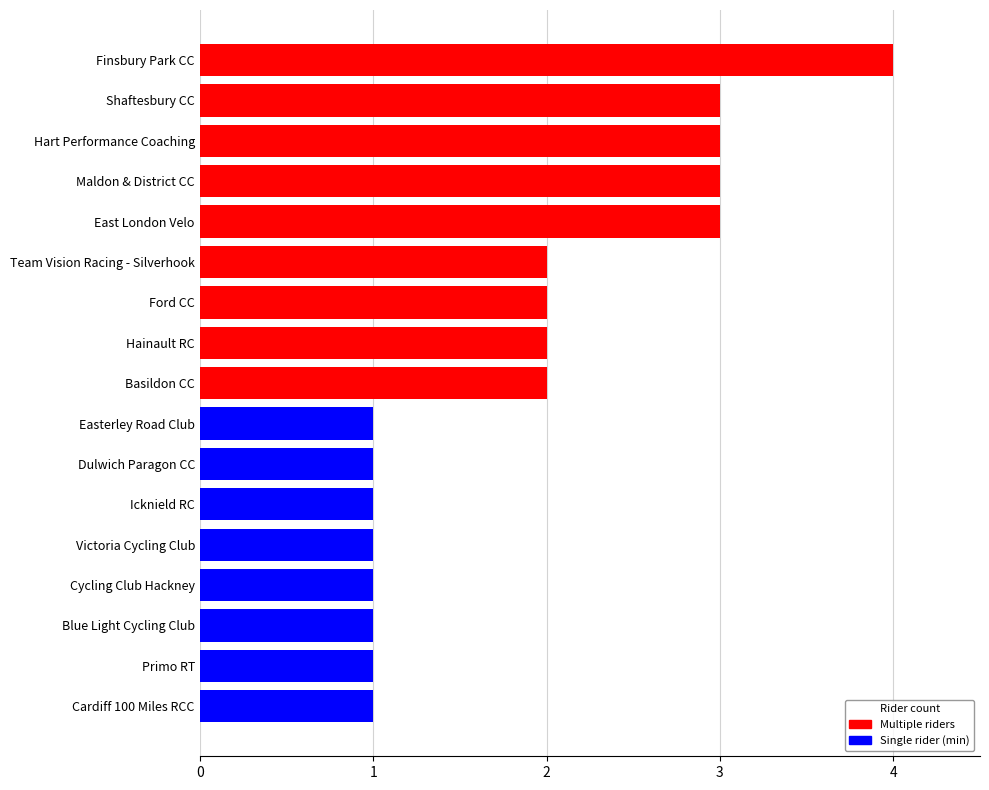

What is the change in value from Ford CC to Shaftesbury CC?

+1